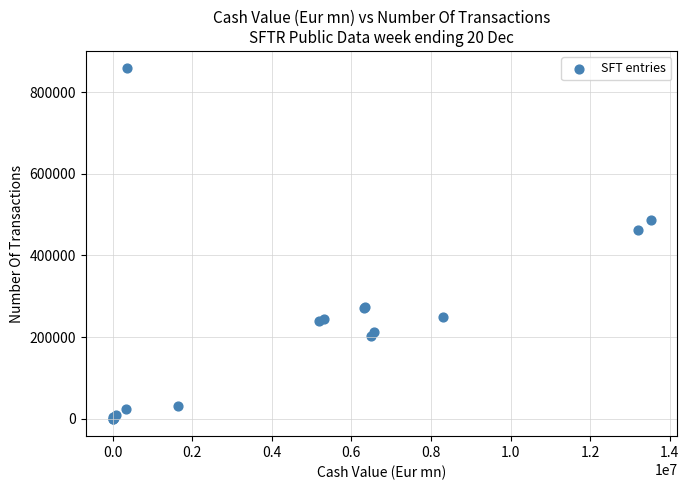

What Y value in the scatter plot is closest to 429281?

463647